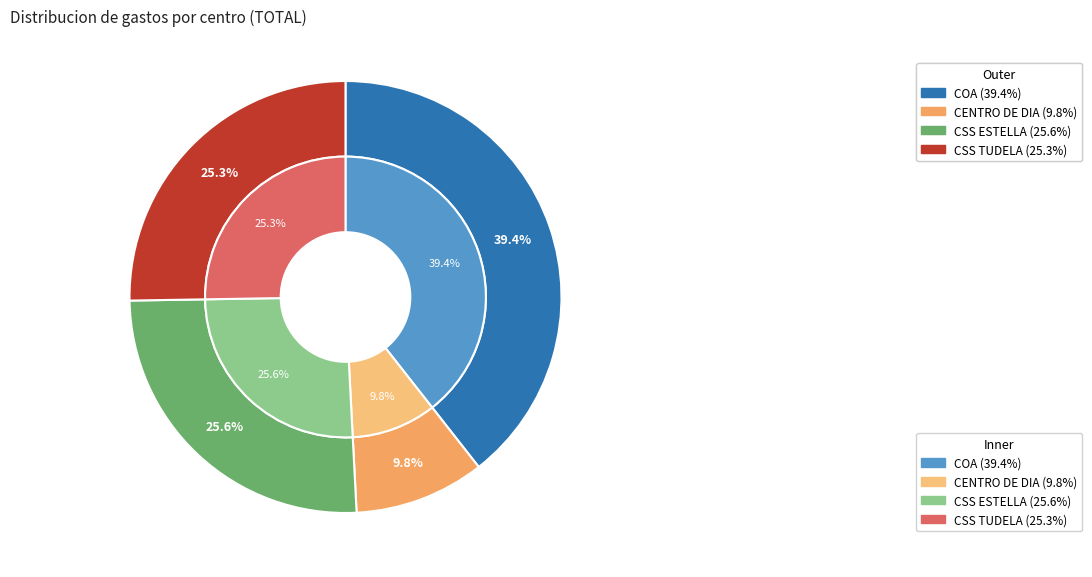

Combined, what portion of the pie is CENTRO DE DIA and COA?

49.2%